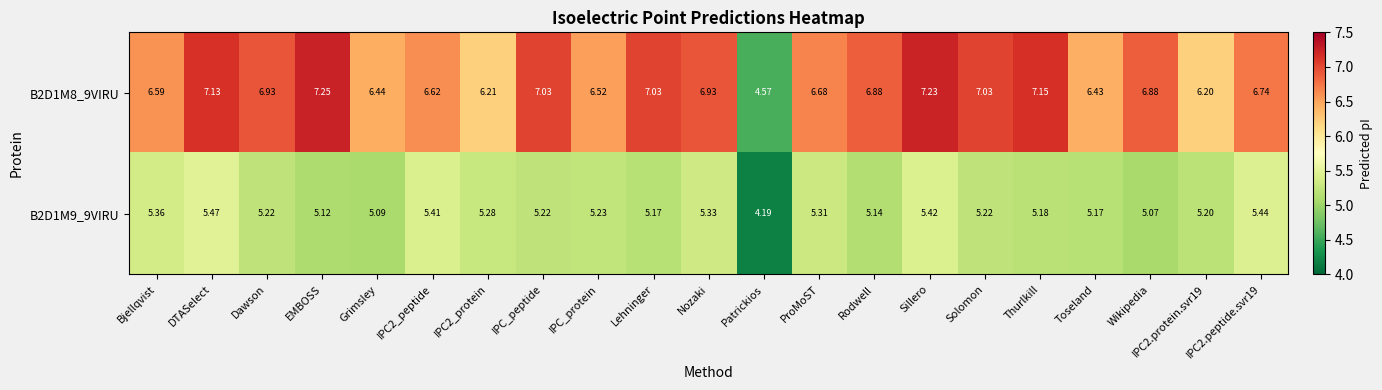

At which label is B2D1M8_9VIRU closest to 5?

Patrickios